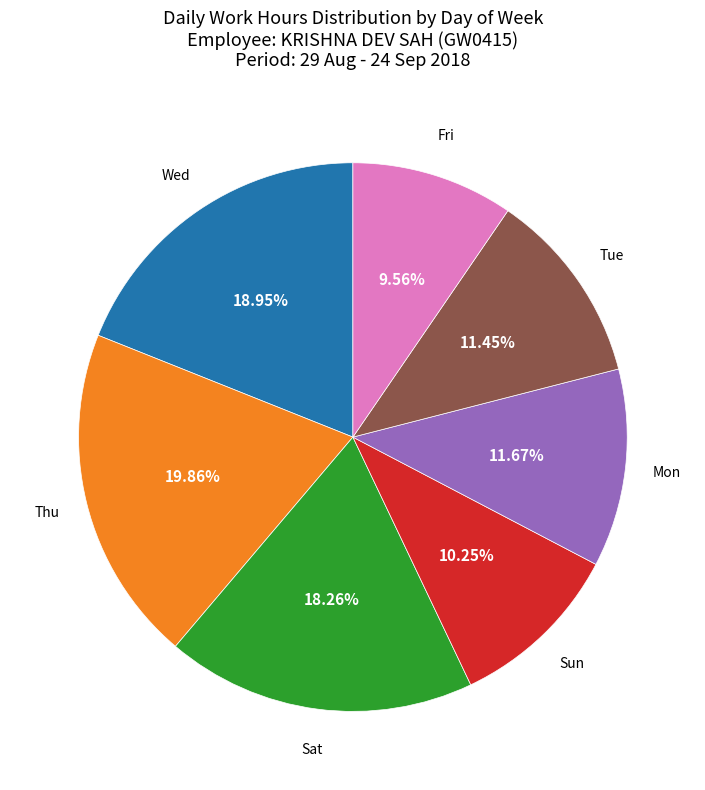

Is there any slice that represents more than half of the pie?

No